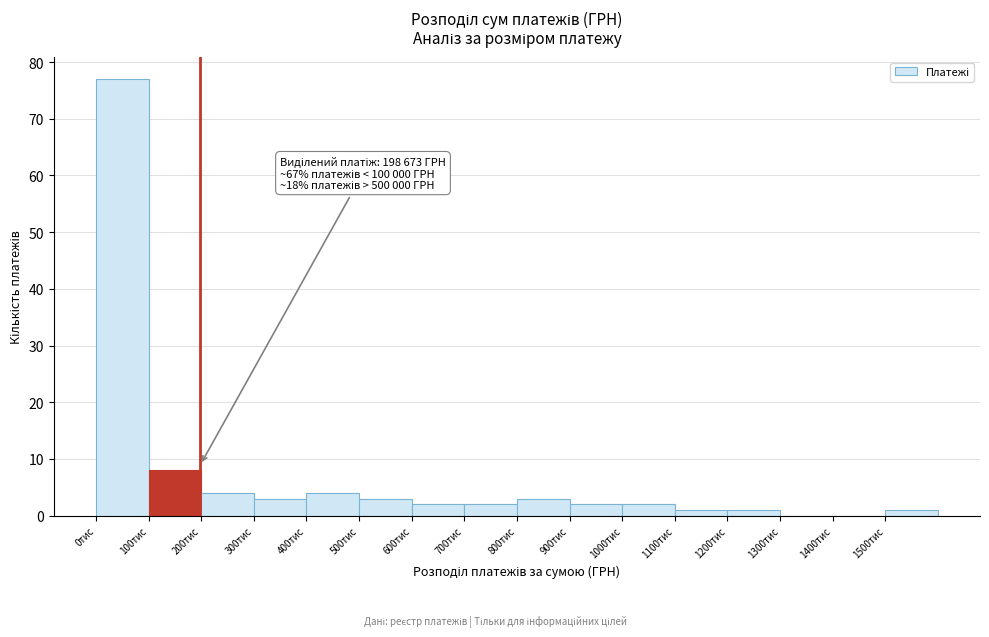

Reading right to left, list all the values displayed in this chart.

1500тис=1	1400тис=0	1300тис=0	1200тис=1	1100тис=1	1000тис=2	900тис=2	800тис=3	700тис=2	600тис=2	500тис=3	400тис=4	300тис=3	200тис=4	100тис=8	0тис=77